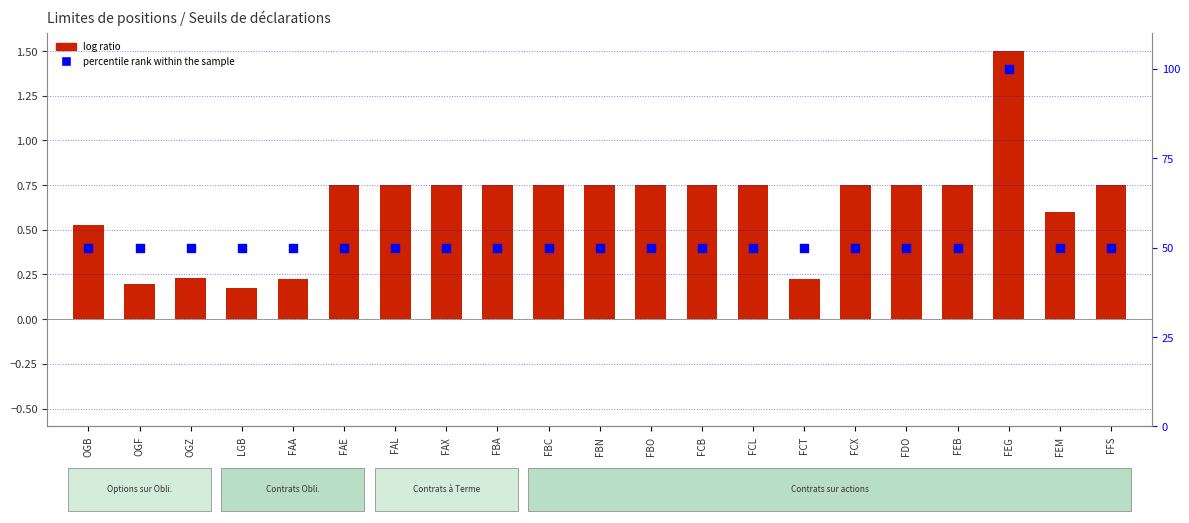

At which category is the sum across all series the highest?

FEG